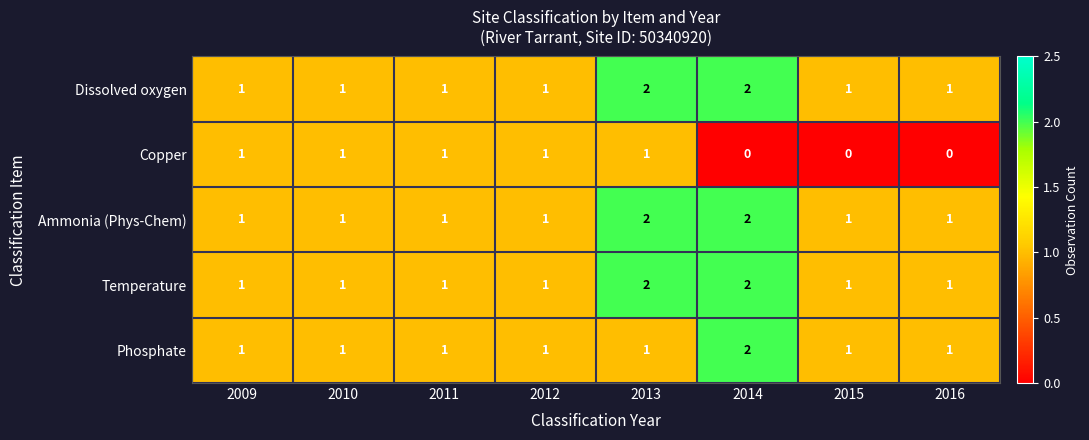

True or false: Phosphate has a value of 1 at 2009.

True